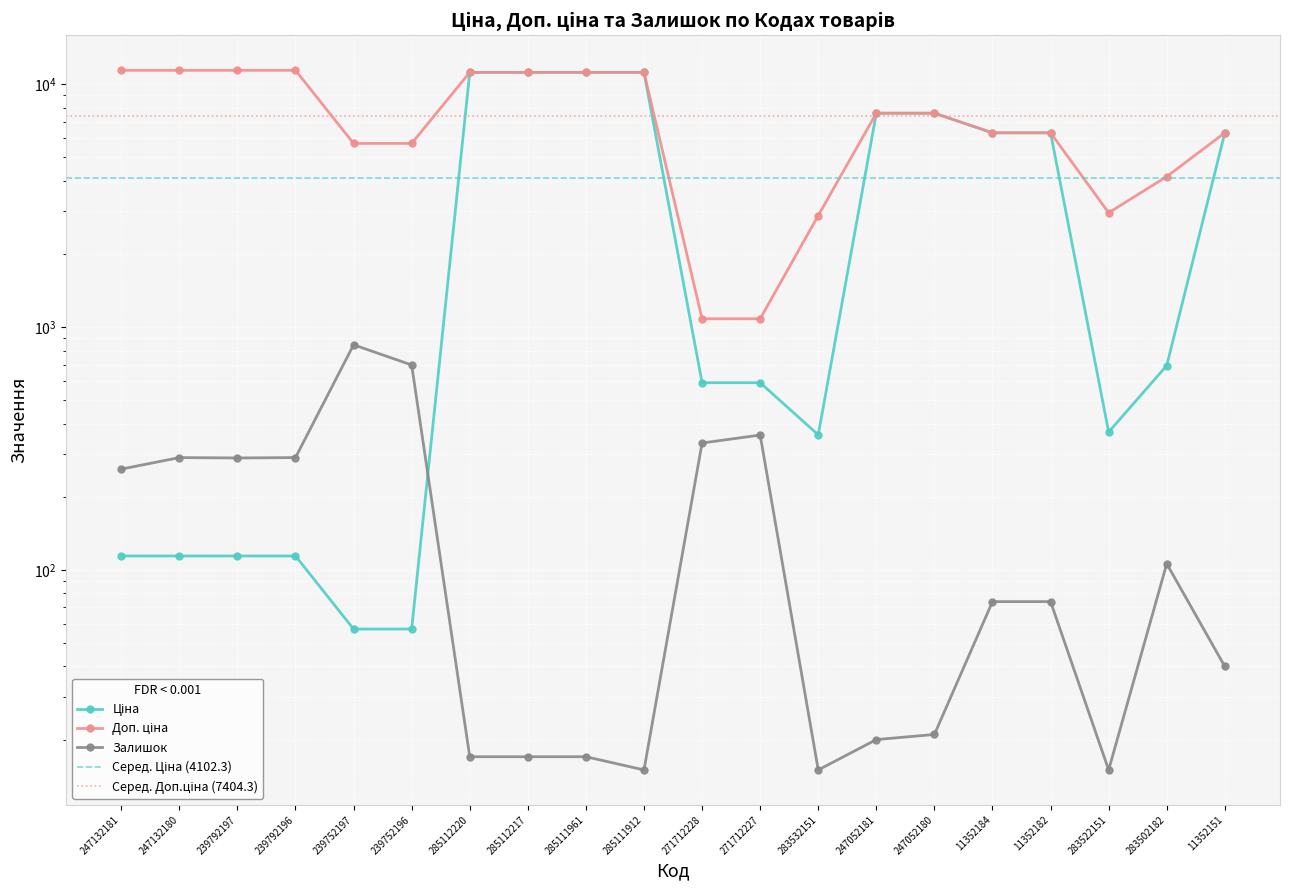

What position from the left is 285111912?

10